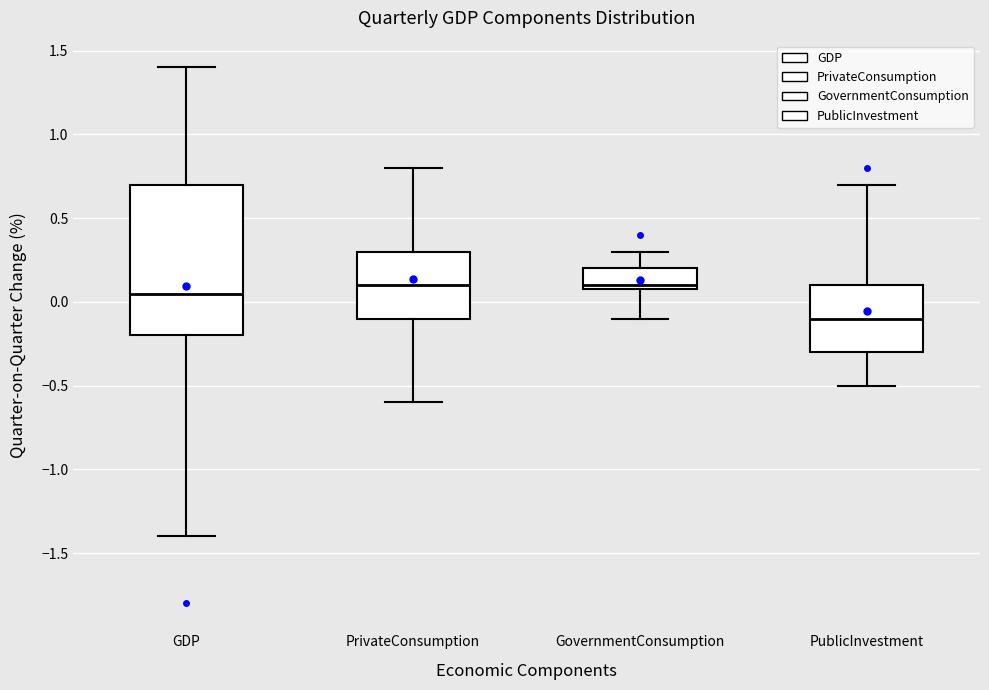

Where does the median line of the box for PrivateConsumption sit on the y-axis? The values are not printed on the chart, so give them approximately, as read against the axis.

0.10